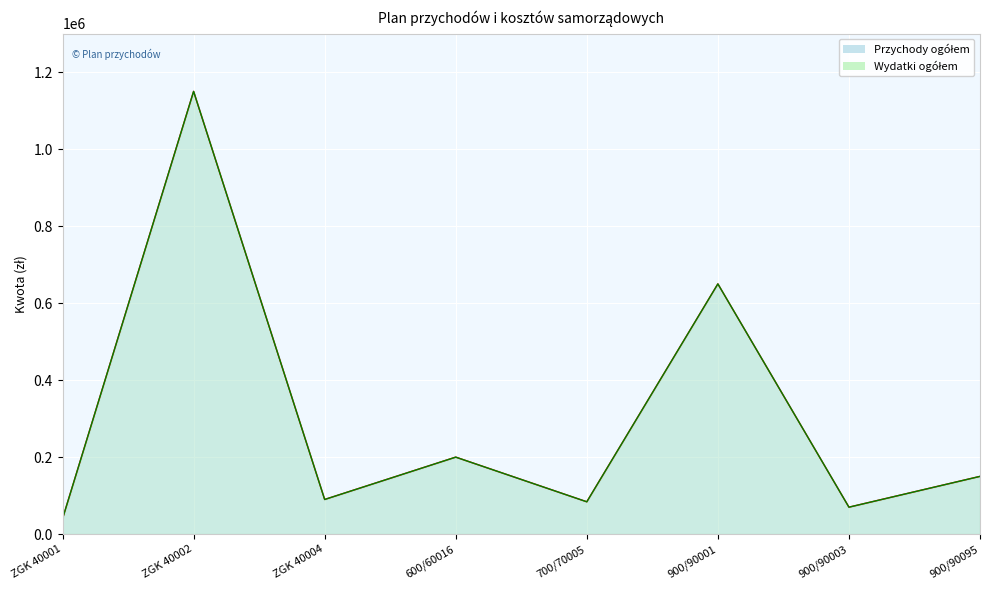

At which category does Wydatki ogółem reach its first local valley?

ZGK 40004